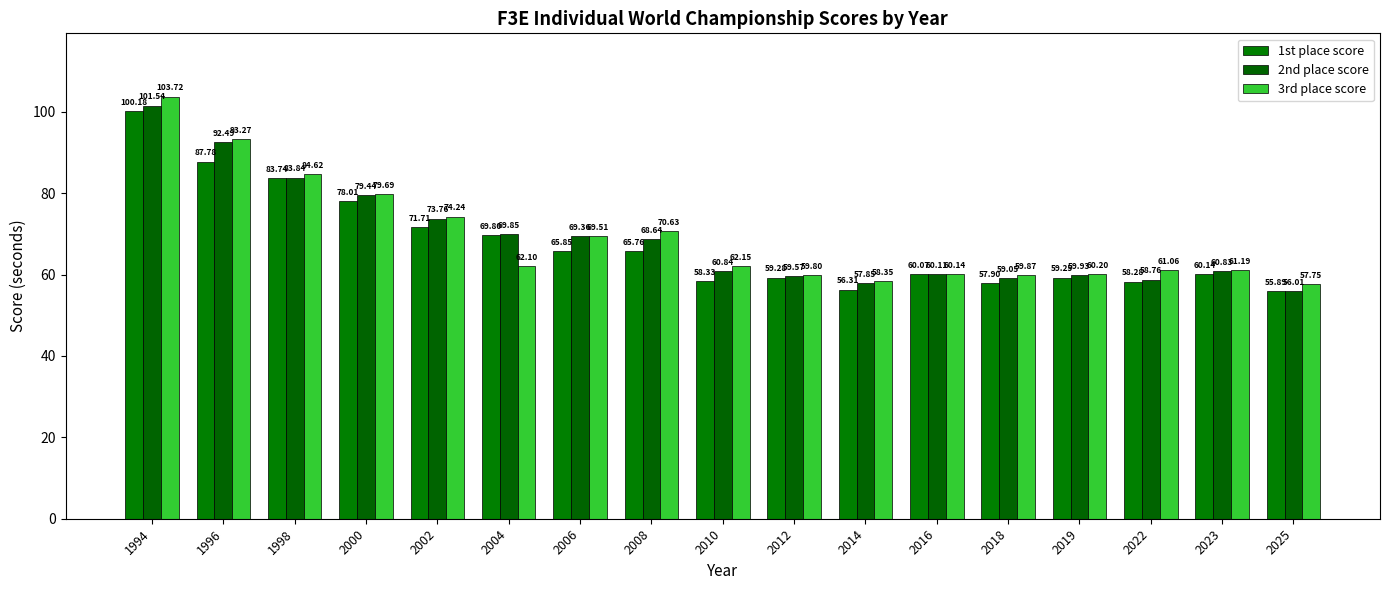

What are all the series names shown in the legend?

1st place score, 2nd place score, 3rd place score